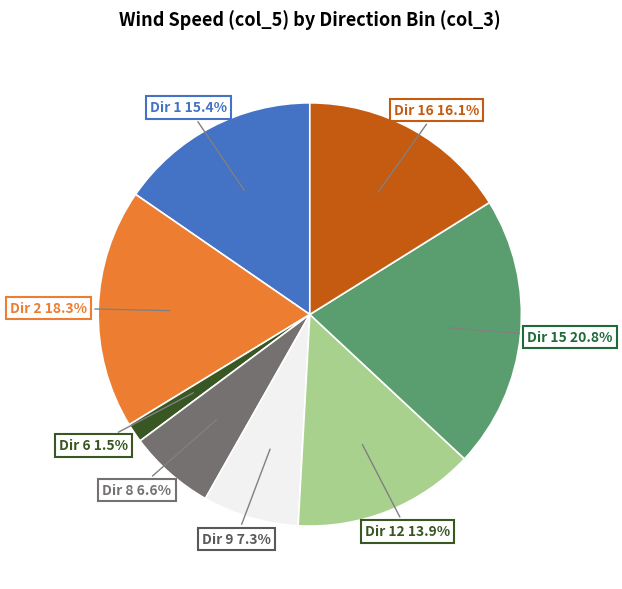

Between Dir 15 and Dir 16, which is larger?

Dir 15